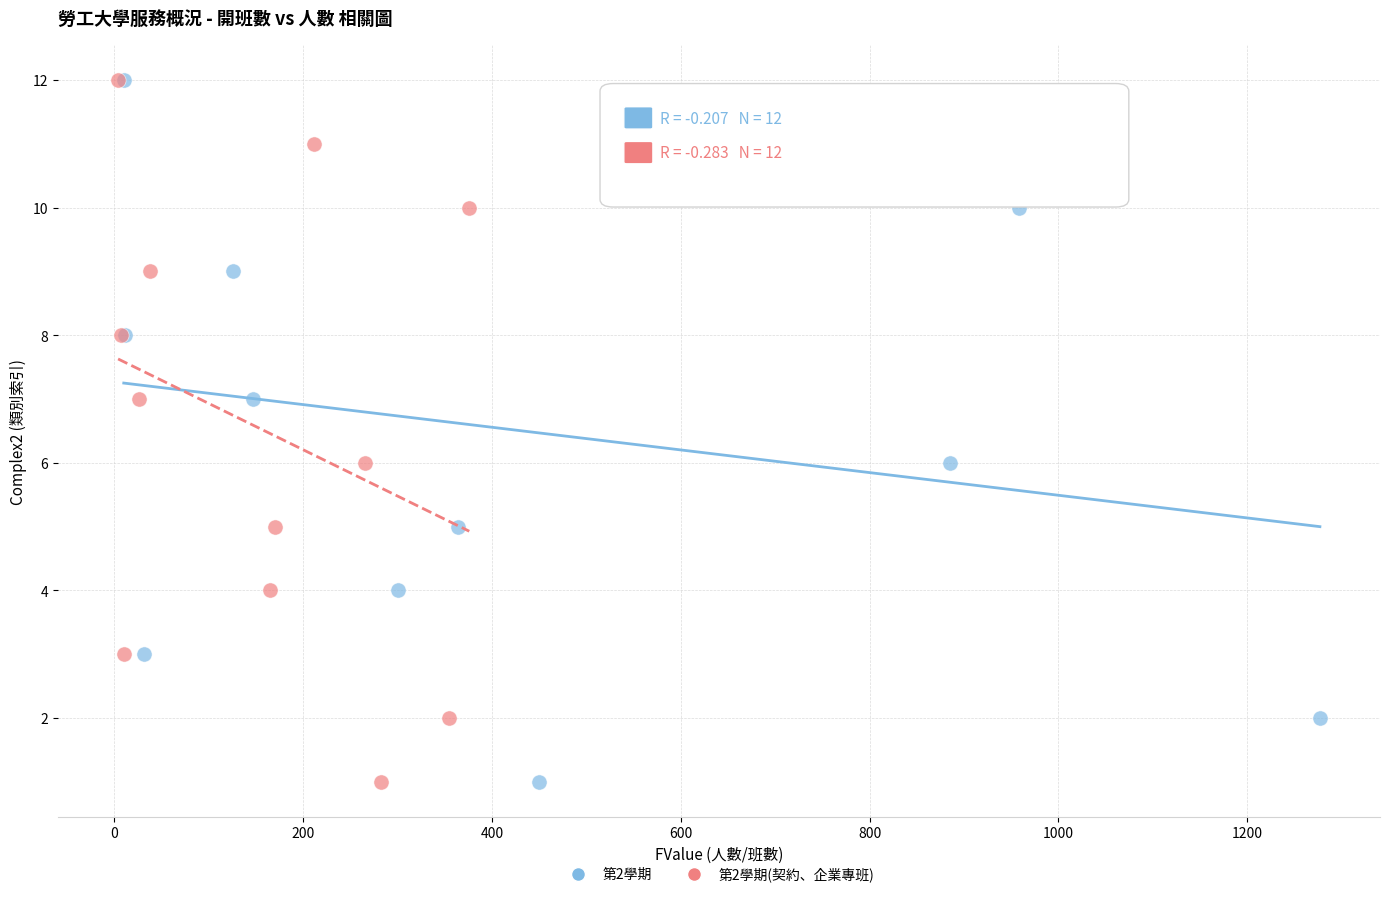

What are all the series names shown in the legend?

第2學期, 第2學期(契約、企業專班)